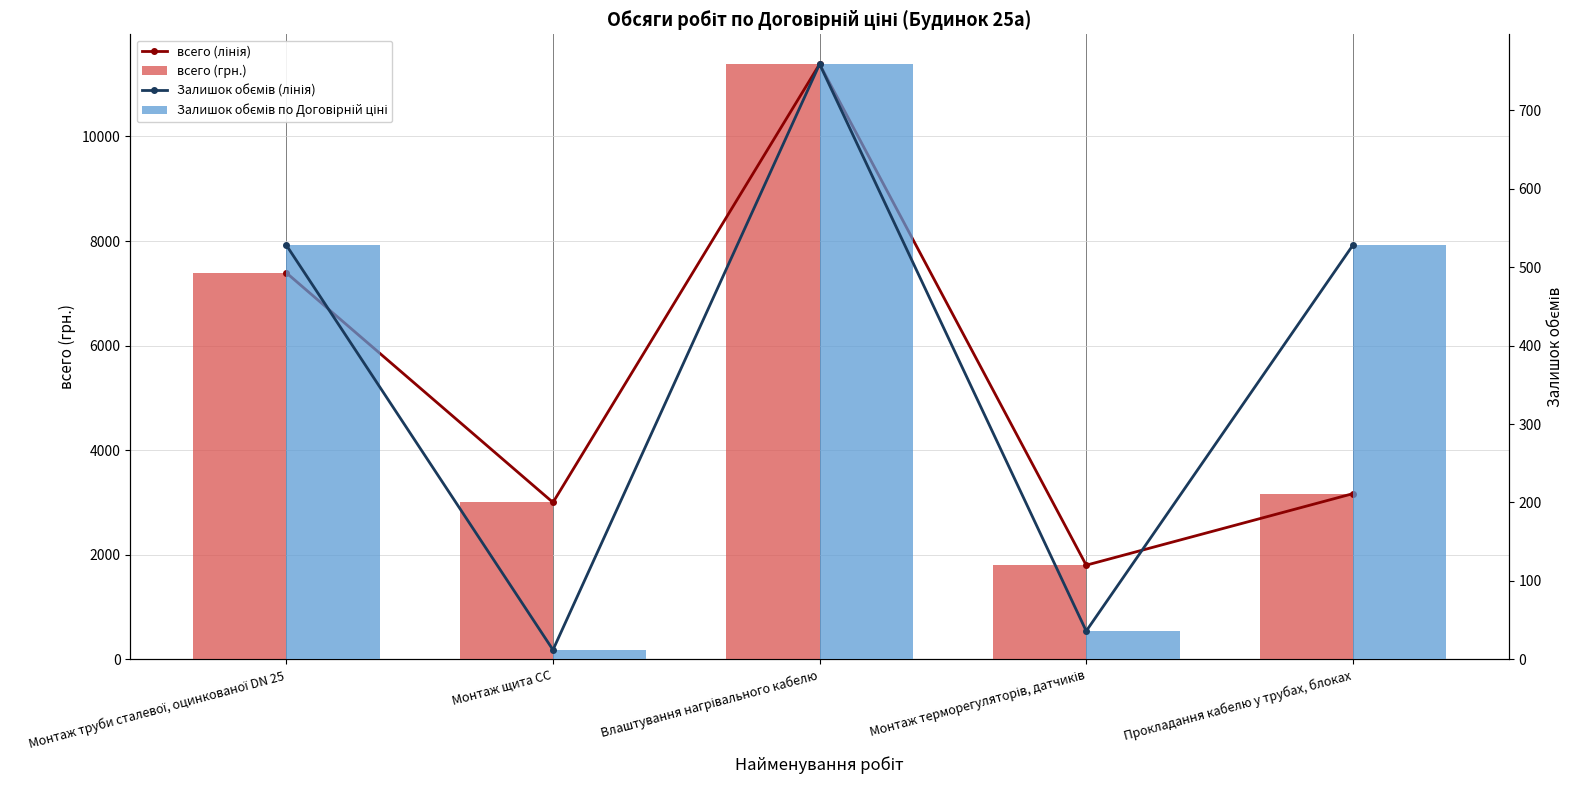

How many values in the всего (лінія) series are below 3168?

2